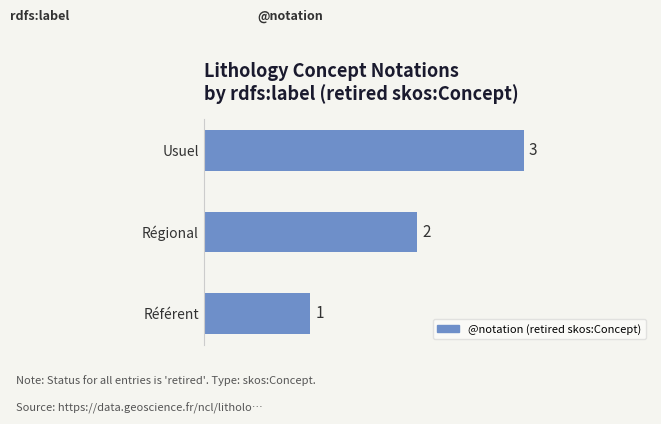

What is the difference between the maximum and minimum values?

2